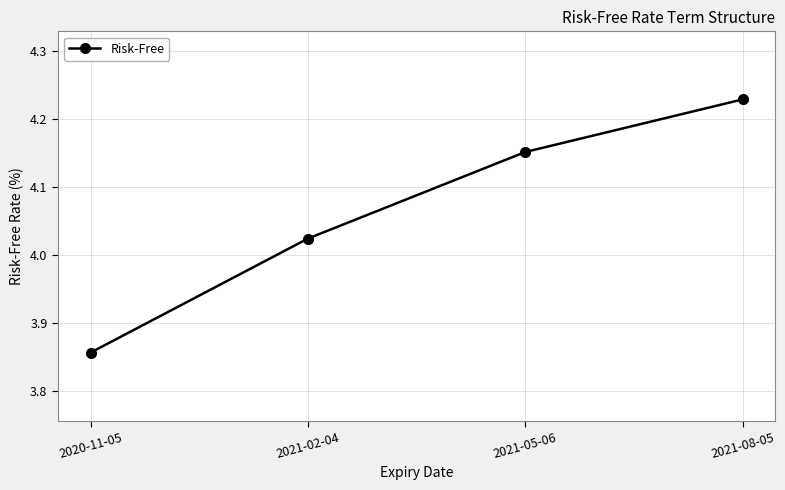

Which category has the lowest value across all series?

2020-11-05